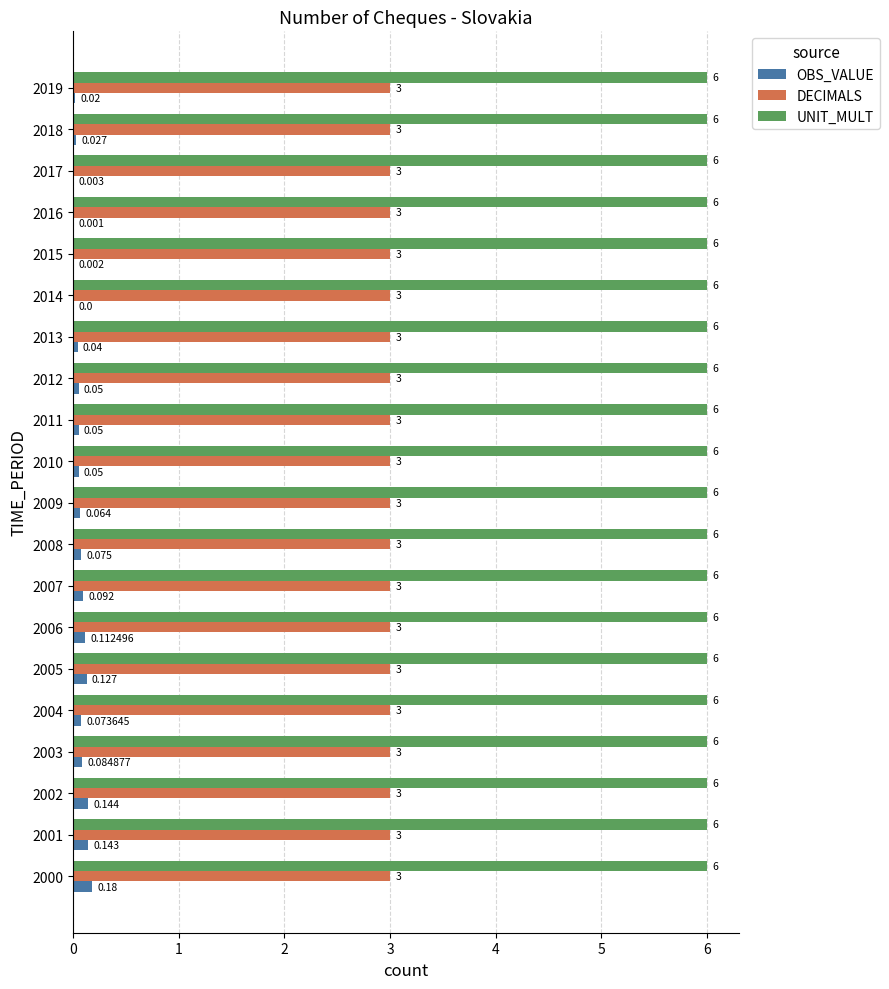

Between 2004 and 2015, which series saw the biggest shift?

OBS_VALUE